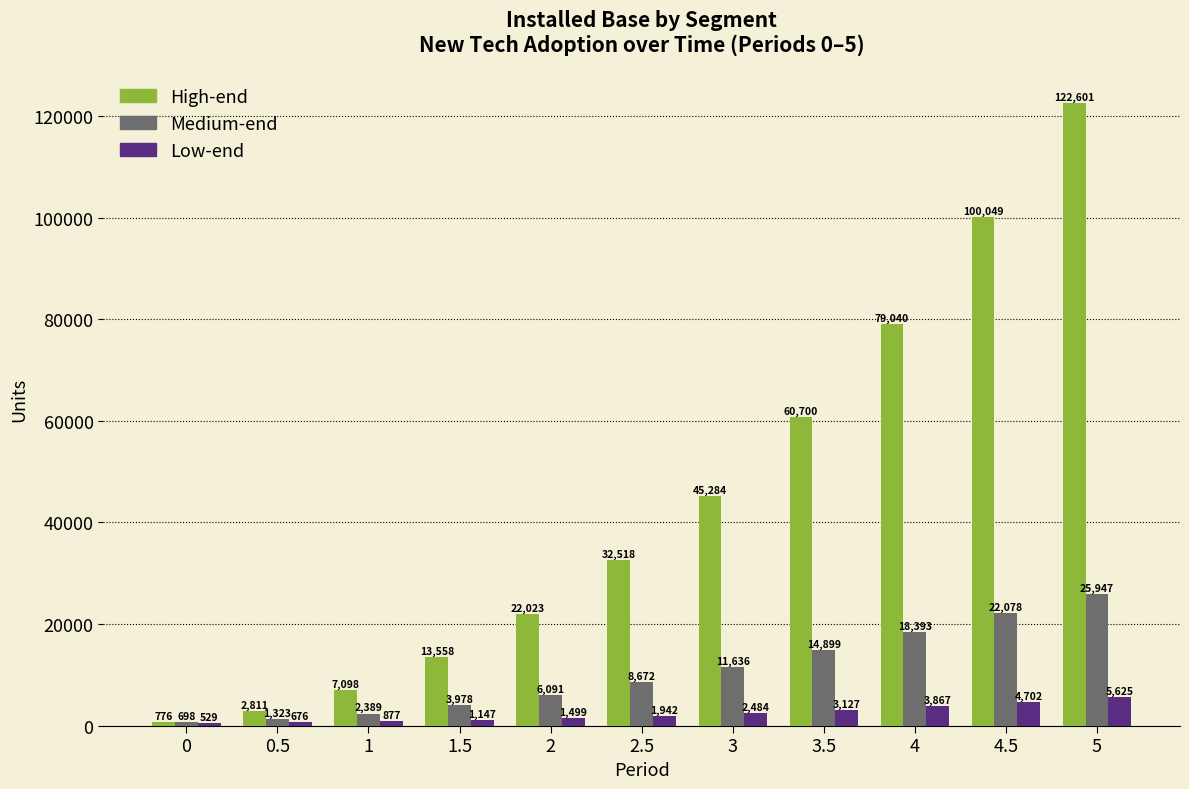

Are the bars grouped side by side (vs. stacked)?

Yes